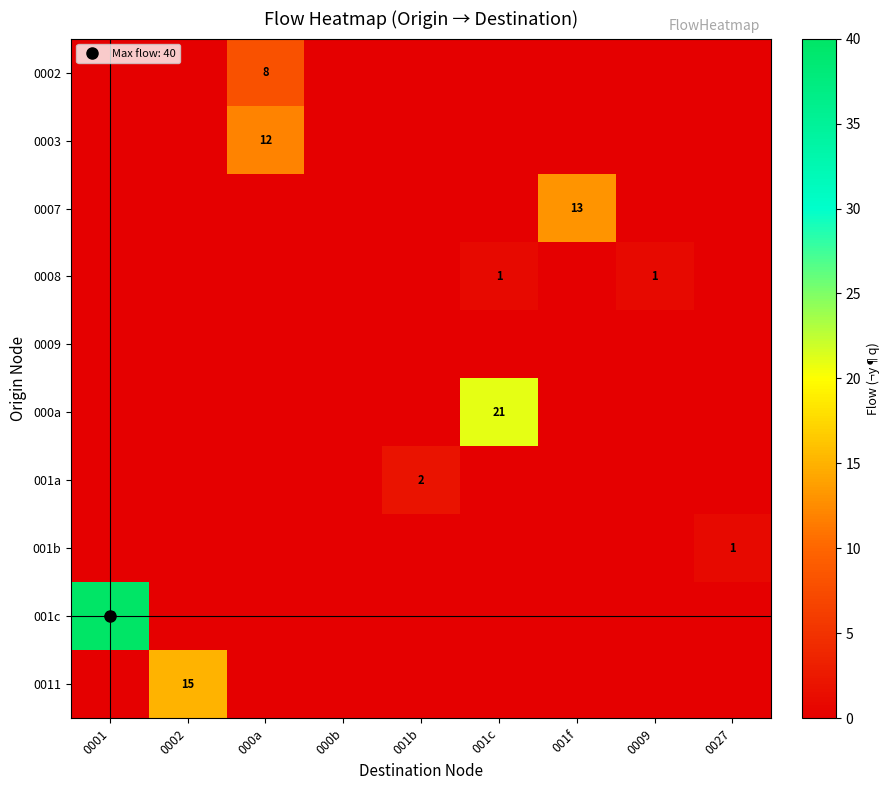

List the labels in order of 001b value, largest first.

0027, 0001, 0002, 000a, 000b, 001b, 001c, 001f, 0009